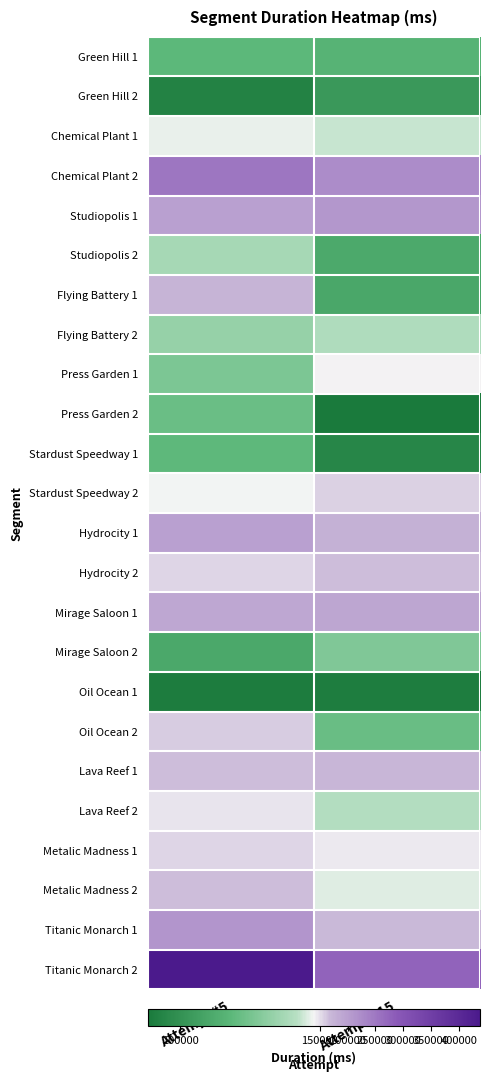

Which label corresponds to the largest value in the chart?

Attempt #5